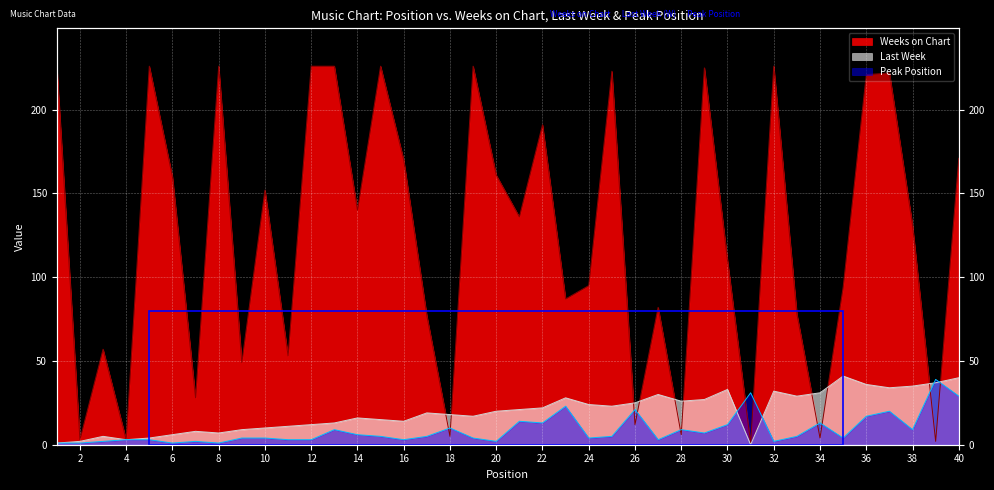

Rank the categories by Peak Position value from lowest to highest.

1, 2, 6, 8, 3, 7, 20, 32, 4, 5, 11, 12, 16, 27, 9, 10, 19, 24, 35, 15, 17, 25, 33, 14, 29, 13, 28, 38, 18, 30, 22, 34, 21, 36, 37, 26, 23, 40, 31, 39